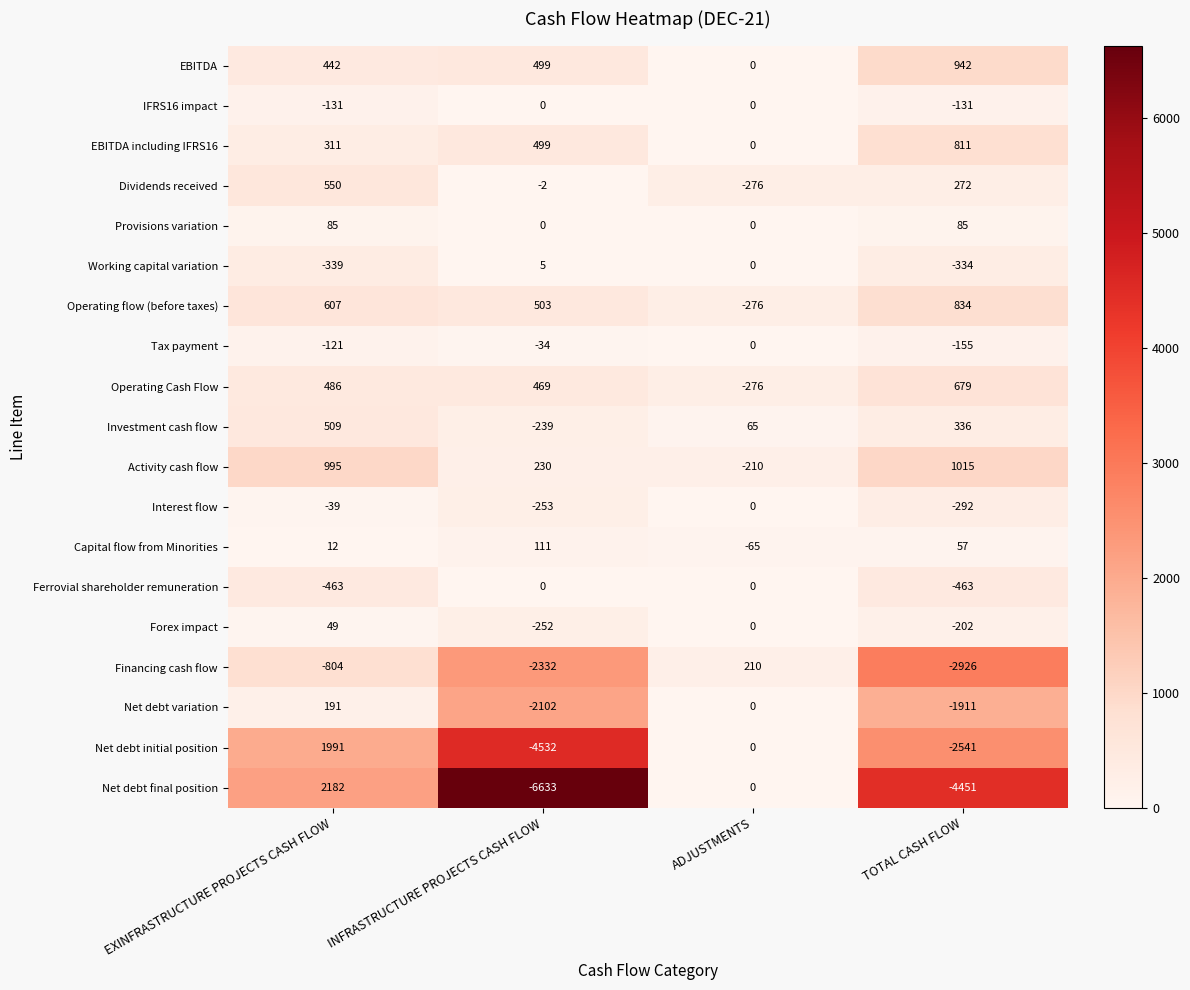

The value of Operating flow (before taxes) at ADJUSTMENTS is -276. True or false?

True